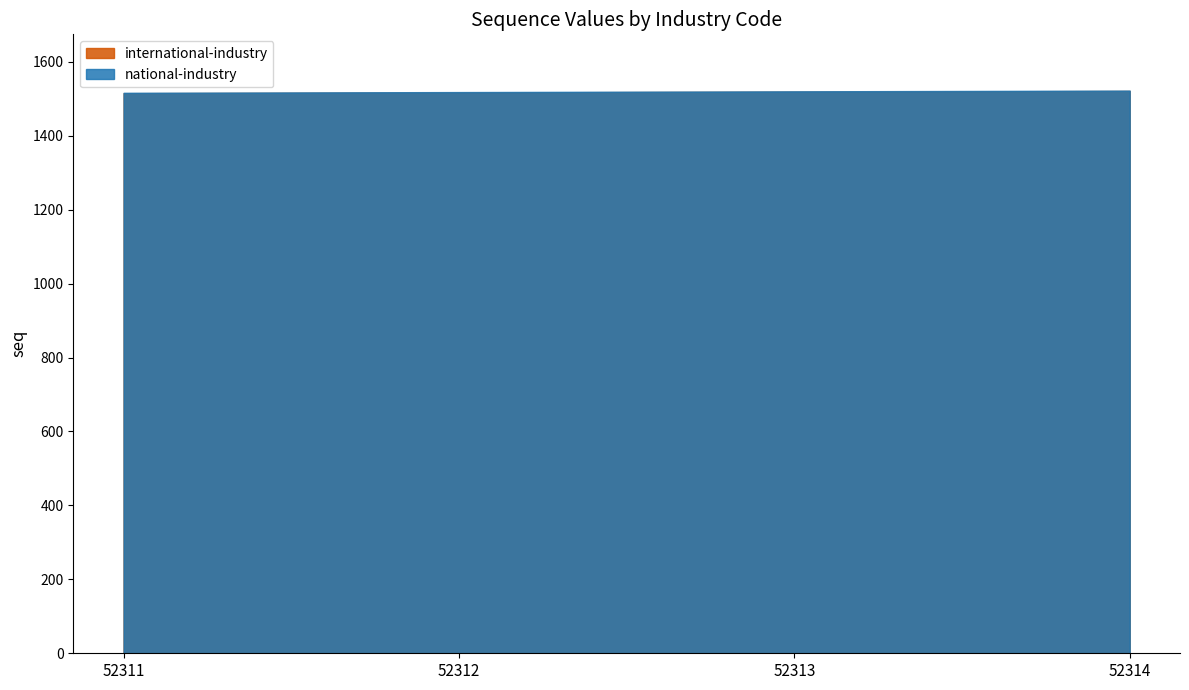

Reading right to left, what are all the values shown in this chart?

international-industry: 52314=1521	52313=1519	52312=1517	52311=1515
national-industry: 52314=1522	52313=1520	52312=1518	52311=1516